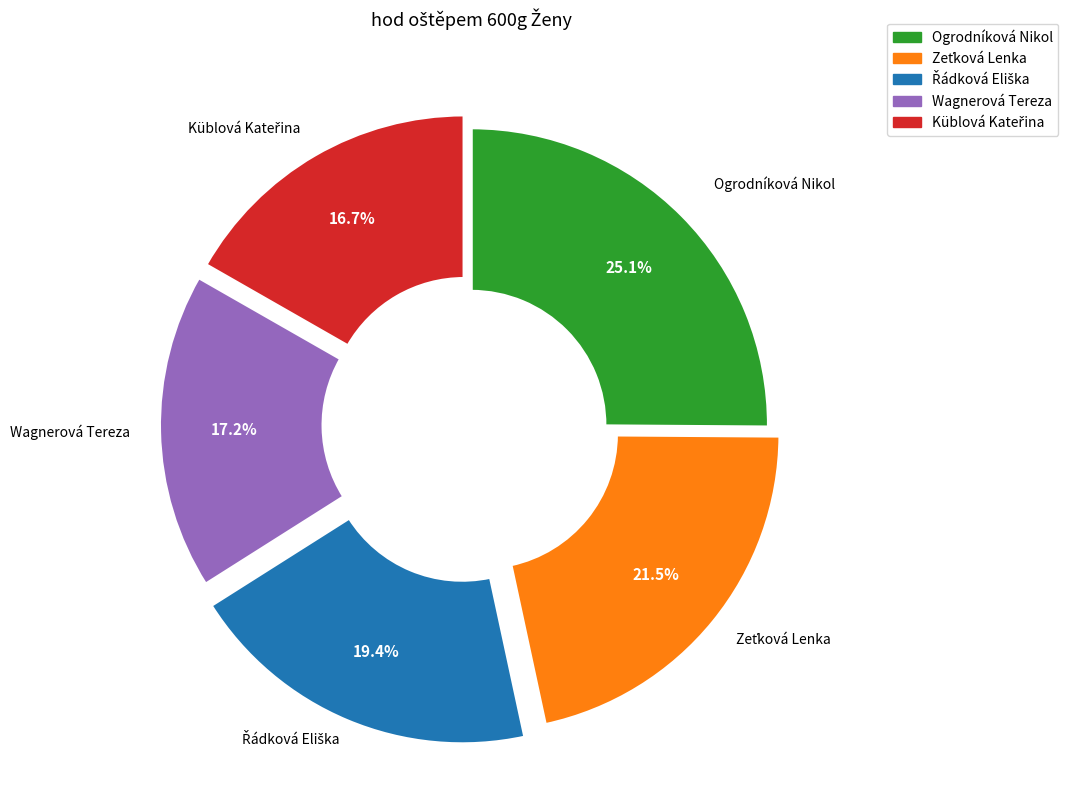

Which category has the biggest portion of the pie?

Ogrodníková Nikol